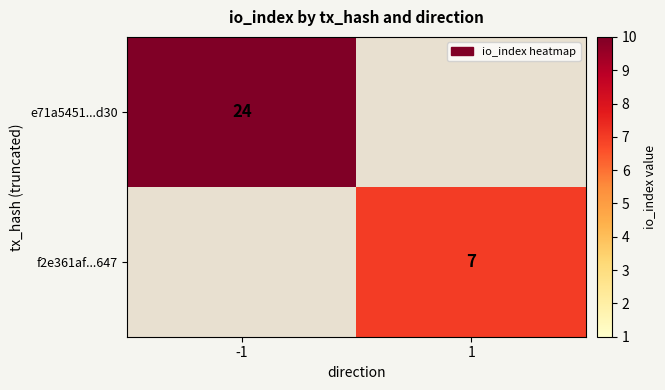

Which category has the lowest value across all series?

1